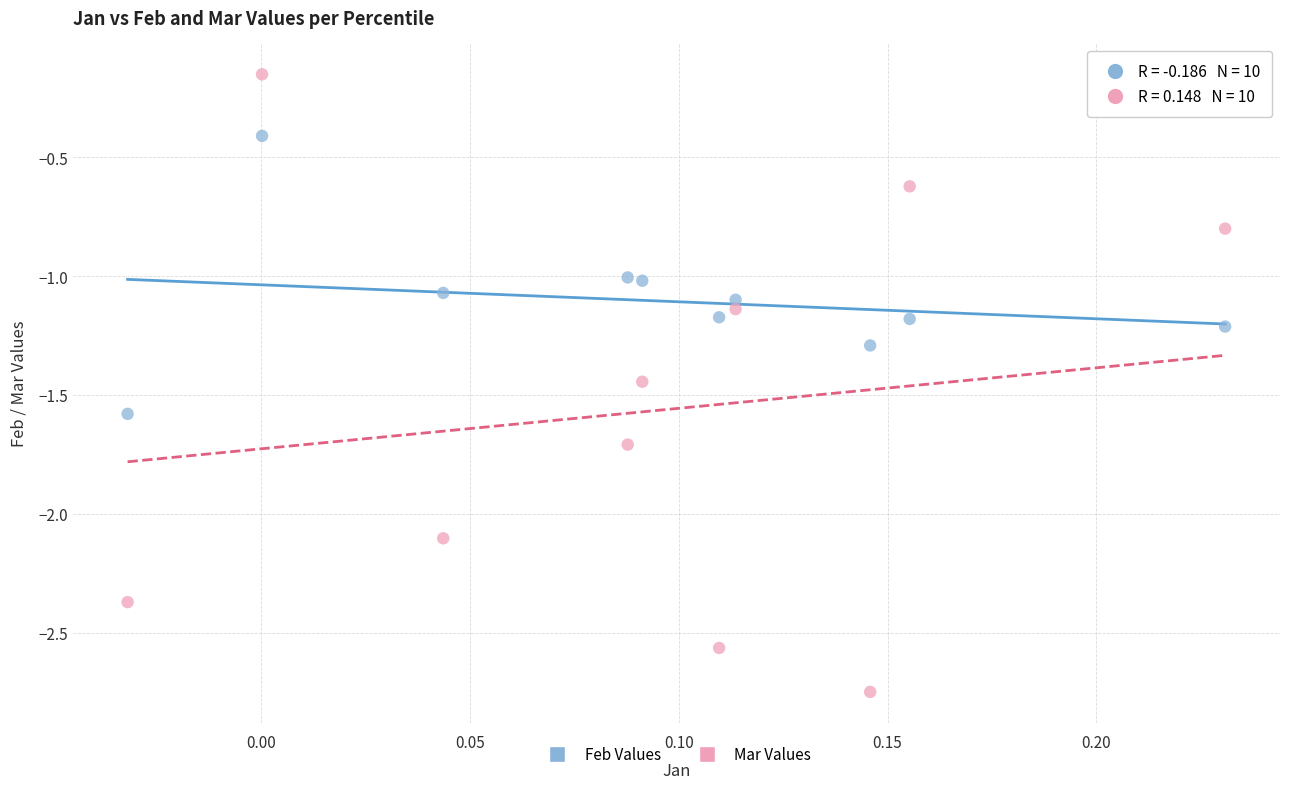

Across all data points, what is the range of X values (max minus min)?

0.3